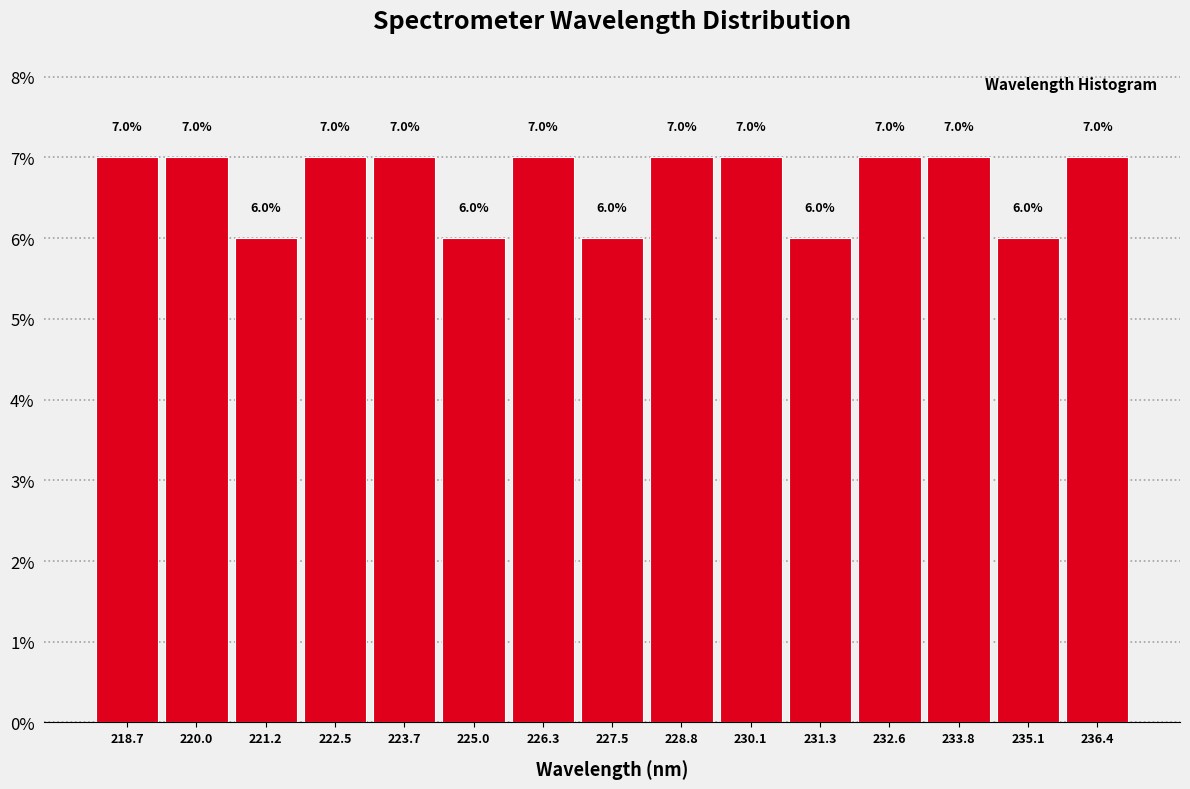

Reading left to right, transcribe this chart: for each bar, give the range it covers on the x-axis and its height. The bar edges are not printed on the chart, so give them approximately, as read against the axis.

218.0 to 219.4: 7.0
219.4 to 220.6: 7.0
220.6 to 221.8: 6.0
221.8 to 223.2: 7.0
223.2 to 224.4: 7.0
224.4 to 225.6: 6.0
225.6 to 226.8: 7.0
226.8 to 228.2: 6.0
228.2 to 229.4: 7.0
229.4 to 230.6: 7.0
230.6 to 232.0: 6.0
232.0 to 233.2: 7.0
233.2 to 234.4: 7.0
234.4 to 235.8: 6.0
235.8 to 237.0: 7.0